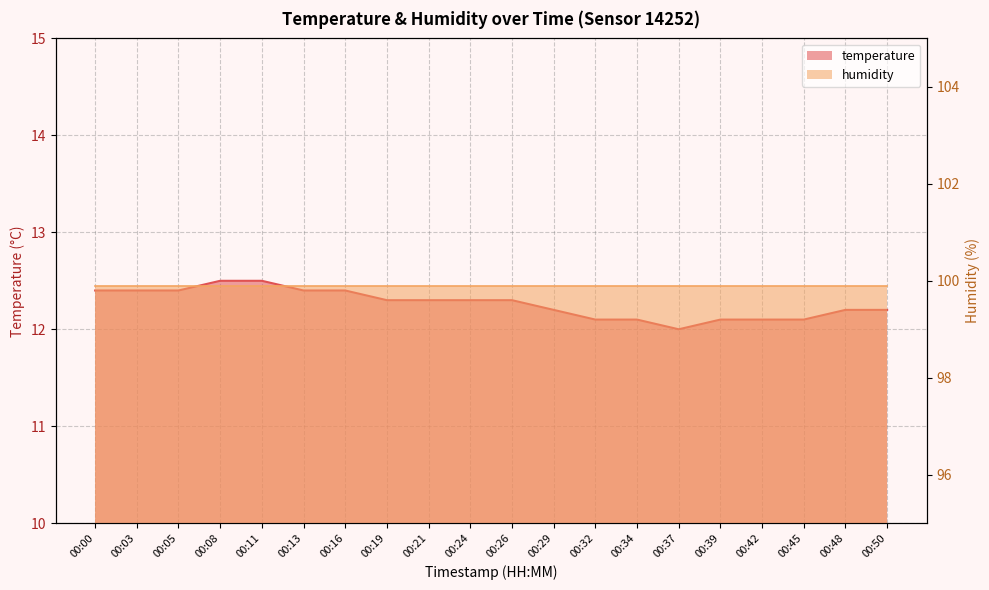

What is the greatest value displayed?

12.5